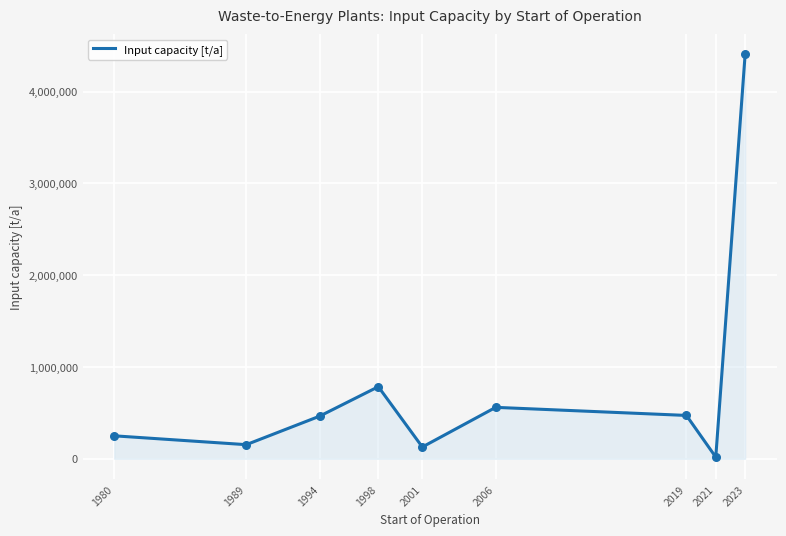

What is the ratio of the value at 1994 to the value at 1980?

1.9